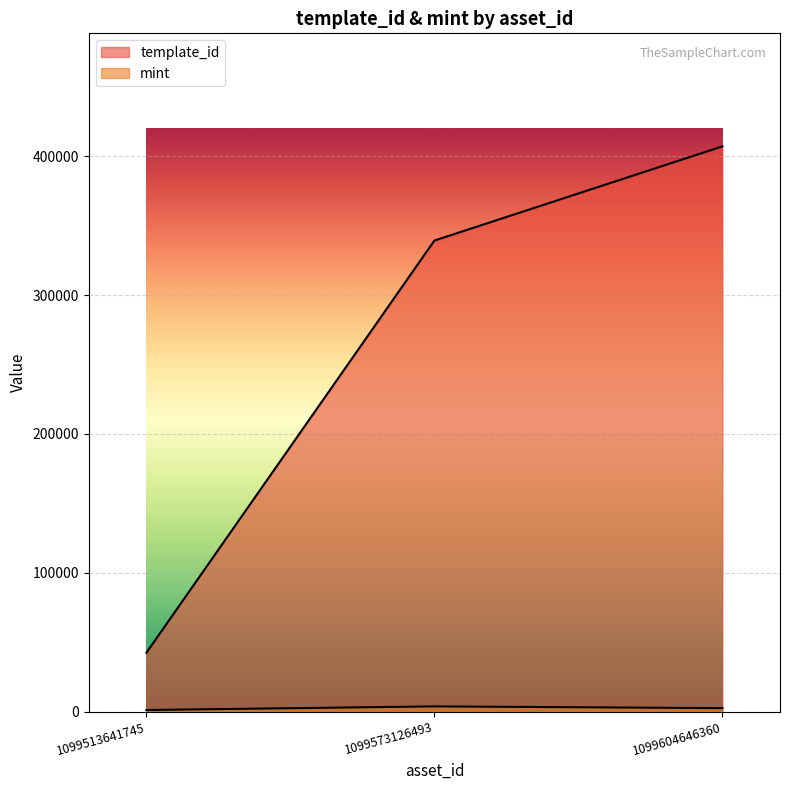

Reading right to left, extract all data points from this chart.

template_id: 407032	339228	42421
mint: 2555	3804	1189